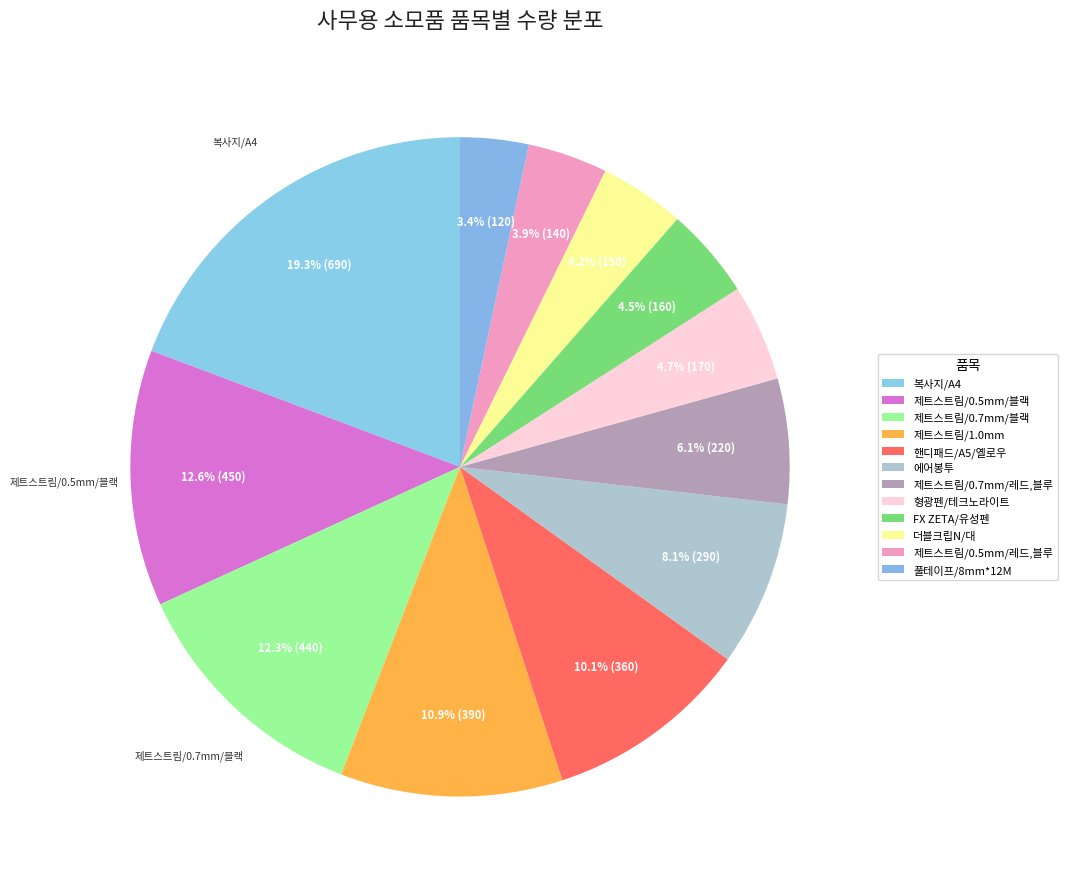

What is the change in value from 복사지/A4 to 더블크립N/대?

-540